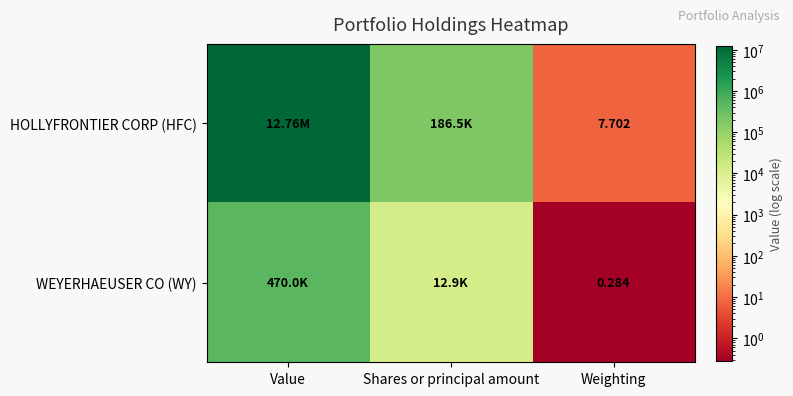

Is it true that WEYERHAEUSER CO (WY) equals 19643.6 at Shares or principal amount?

False